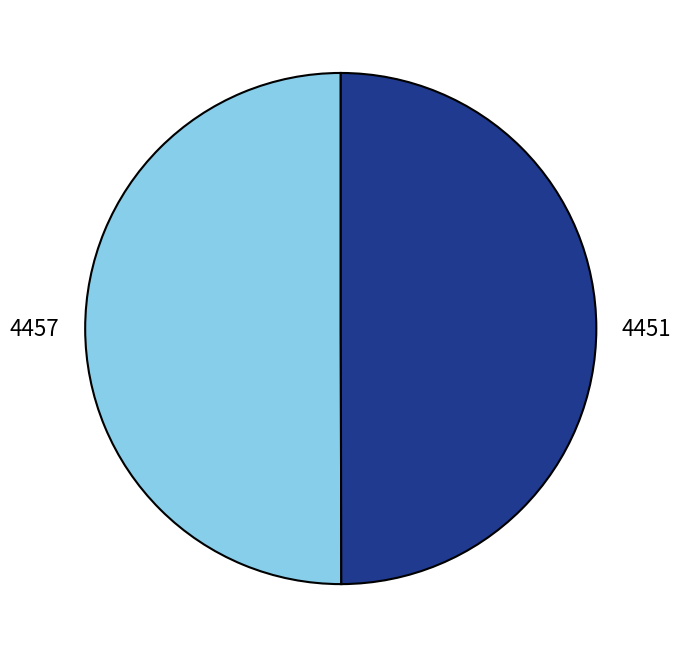

Approximately how many times larger is the value at 4451 compared to 4457?

1.0